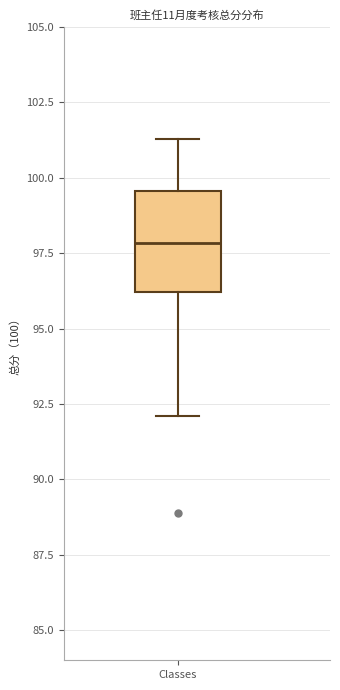

Transcribe this box plot: give where the median line is, the range the box spans, and where the two whiskers end, as read against the y-axis. The values are not printed on the chart, so give them approximately, as read against the axis.

median 98.0, box 96.0 to 99.5, whiskers 92.0 to 101.5